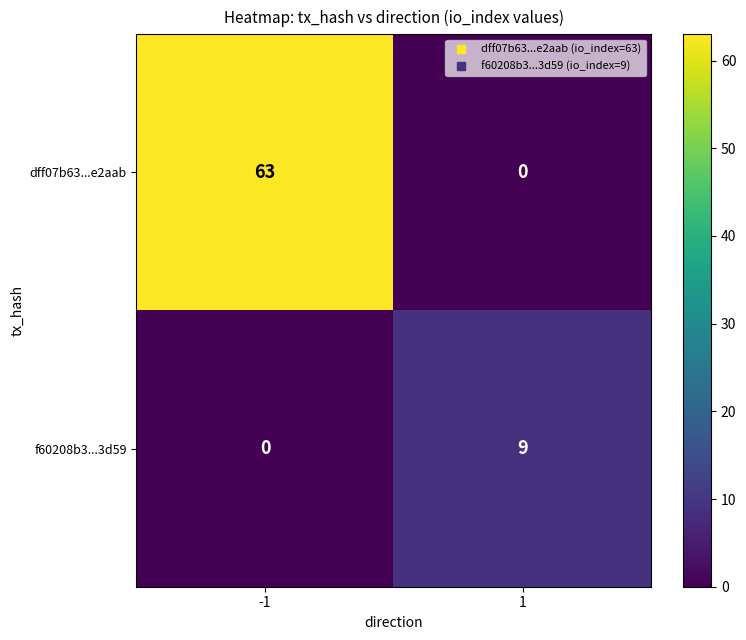

Between -1 and 1, which series saw the biggest shift?

dff07b63...e2aab